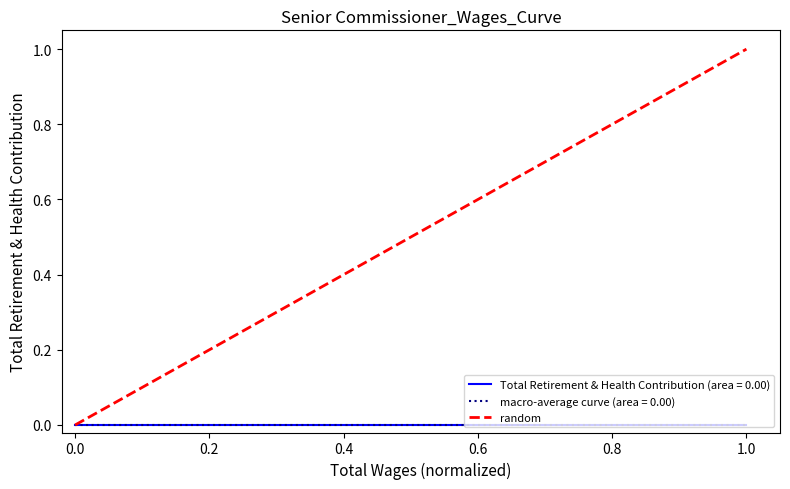

What is the sum of all values?

1